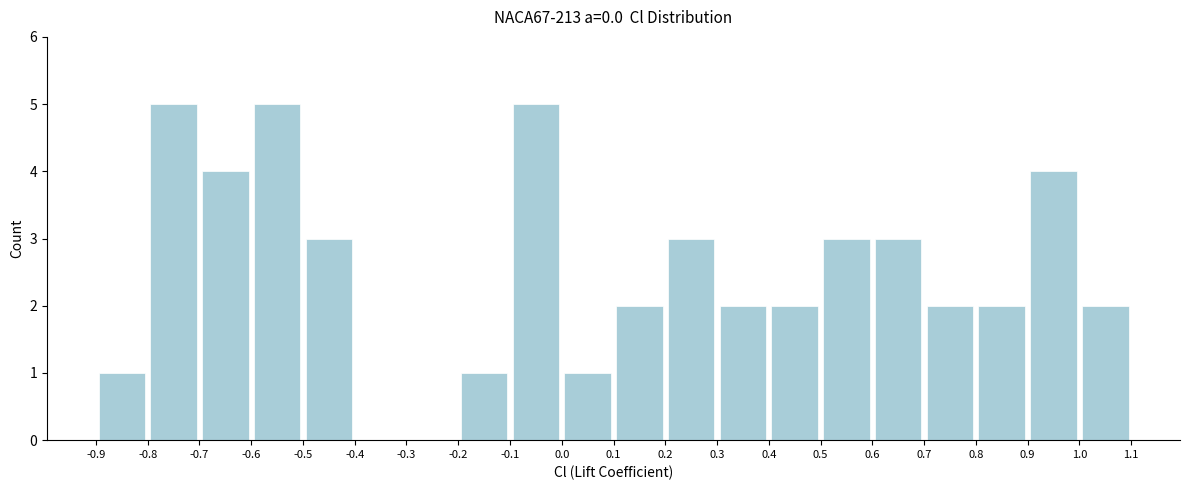

How tall is the bar that spans -0.1 to 0.0 on the x-axis? The values are not printed on the chart, so give them approximately, as read against the axis.

5